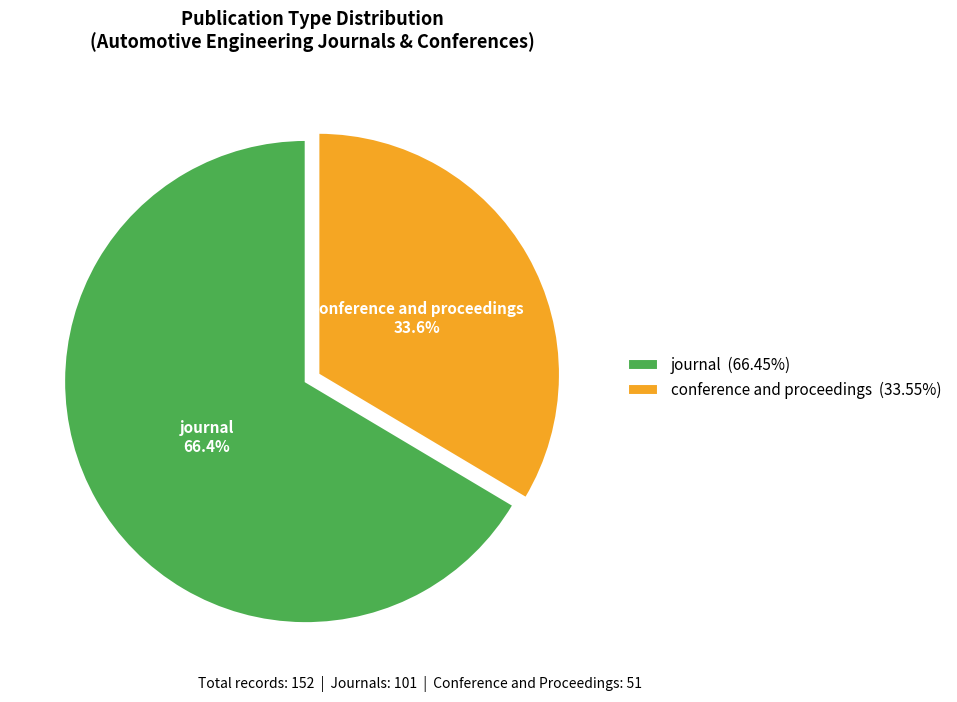

Is it true that conference and proceedings is 20% of the pie?

False